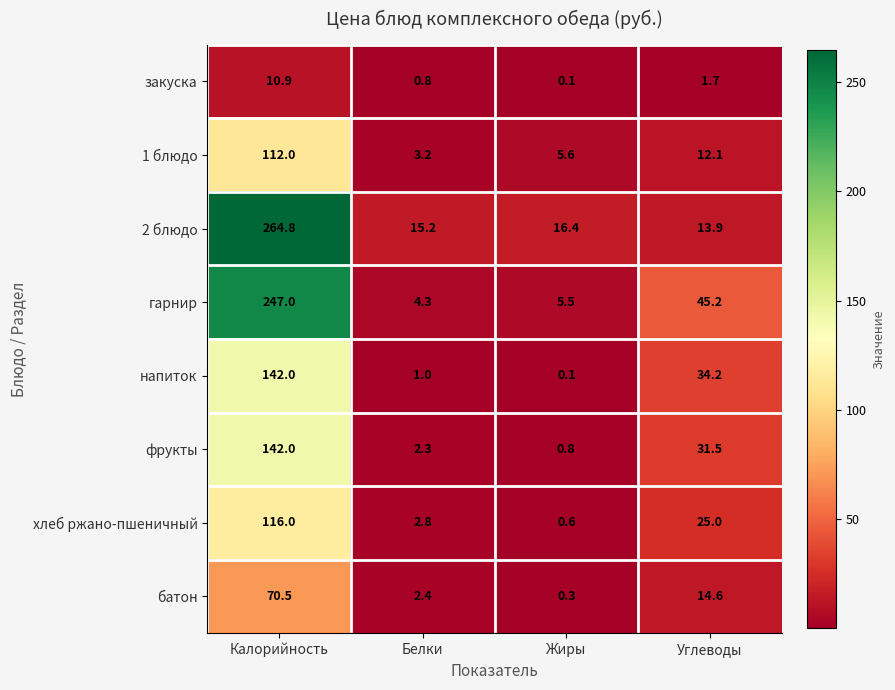

What is the maximum value for 1 блюдо?

112.0